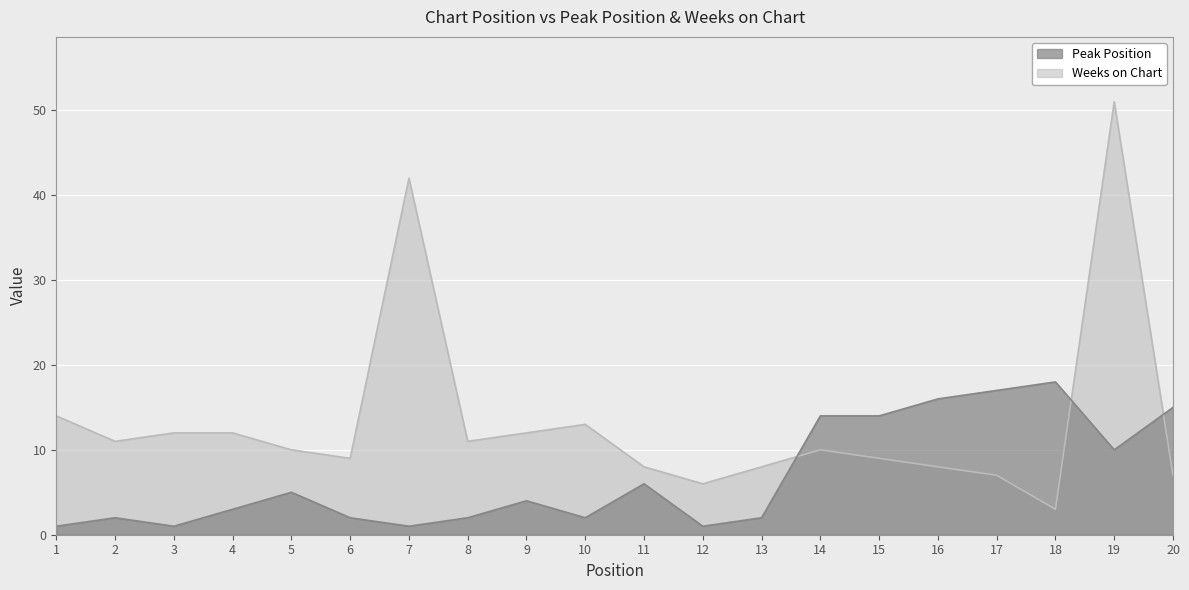

Is it true that Peak Position equals 2 at 3?

False